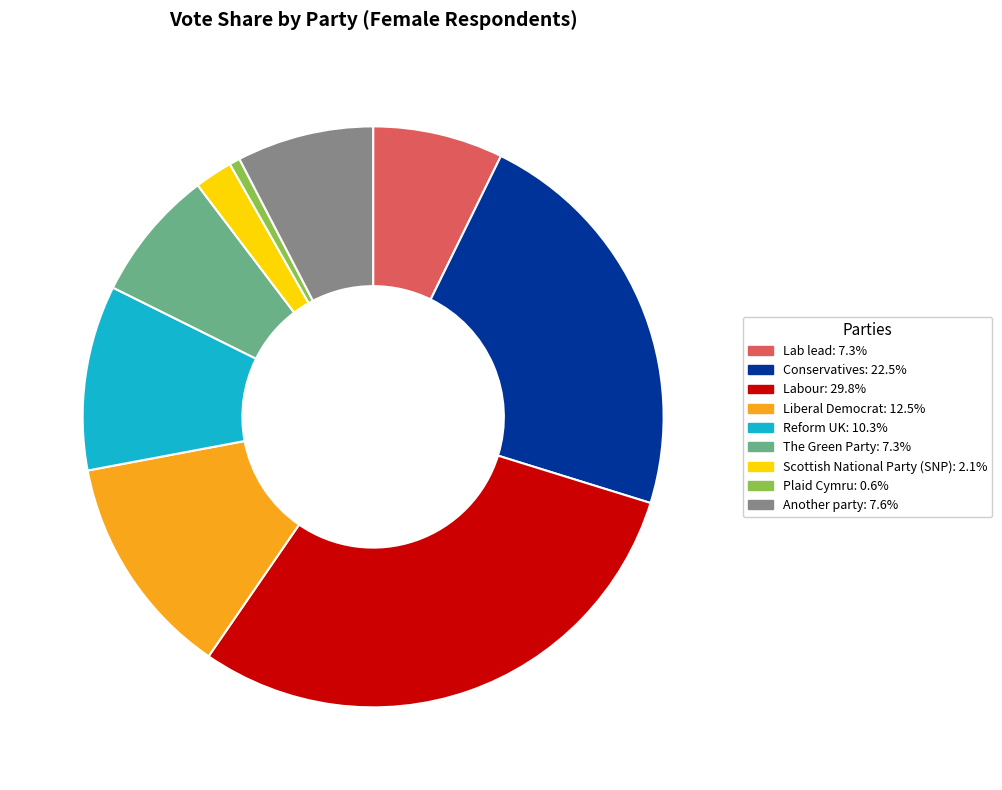

Count the number of slices in the pie.

9